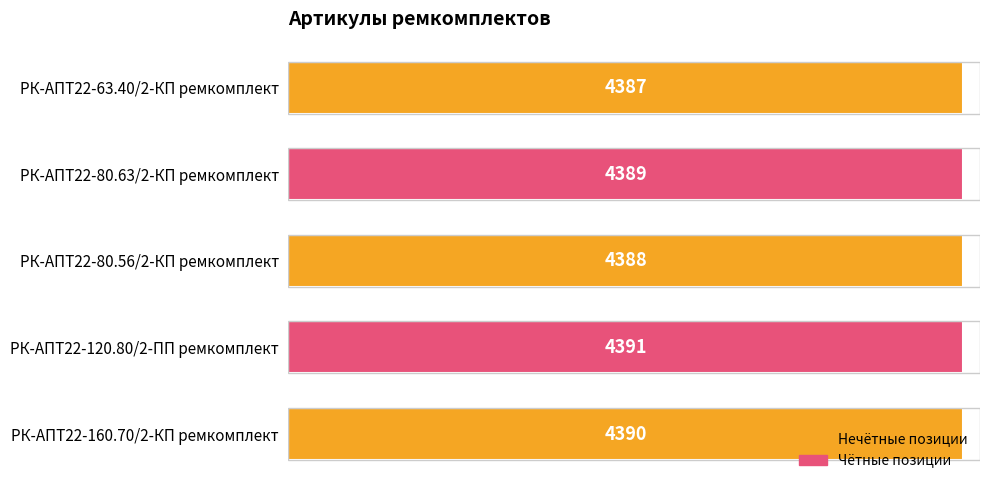

Is it true that the value at РК-АПТ22-80.56/2-КП ремкомплект is 6864?

False